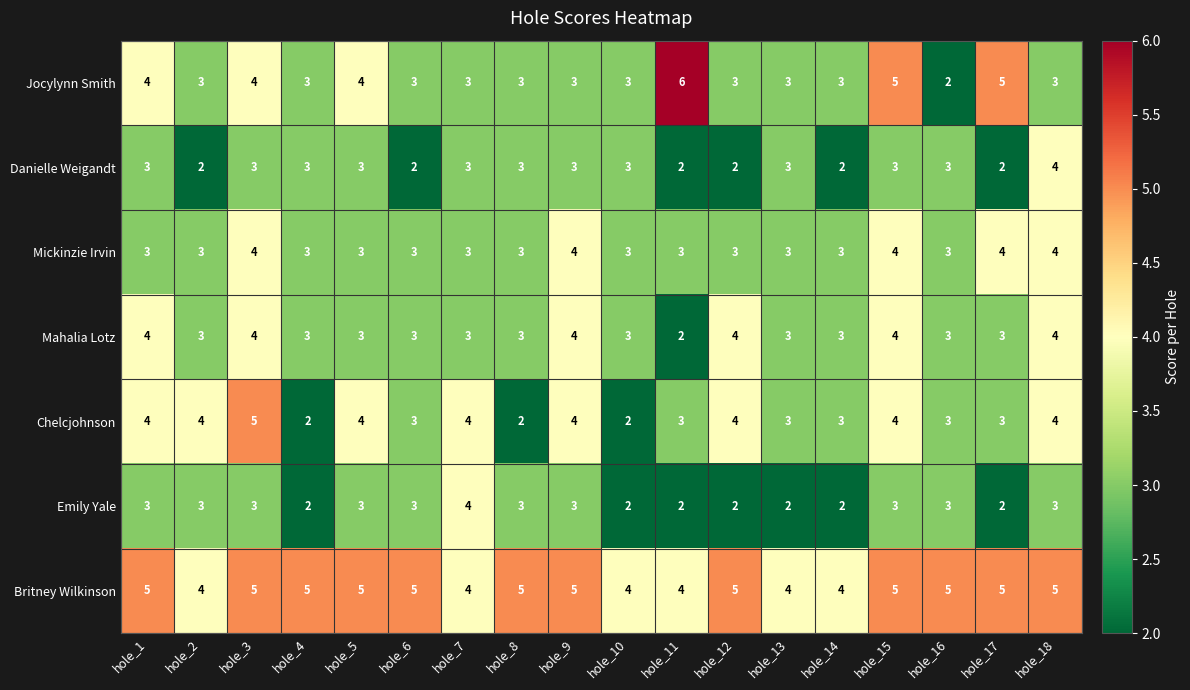

The value of Mahalia Lotz at hole_5 is 2. True or false?

False